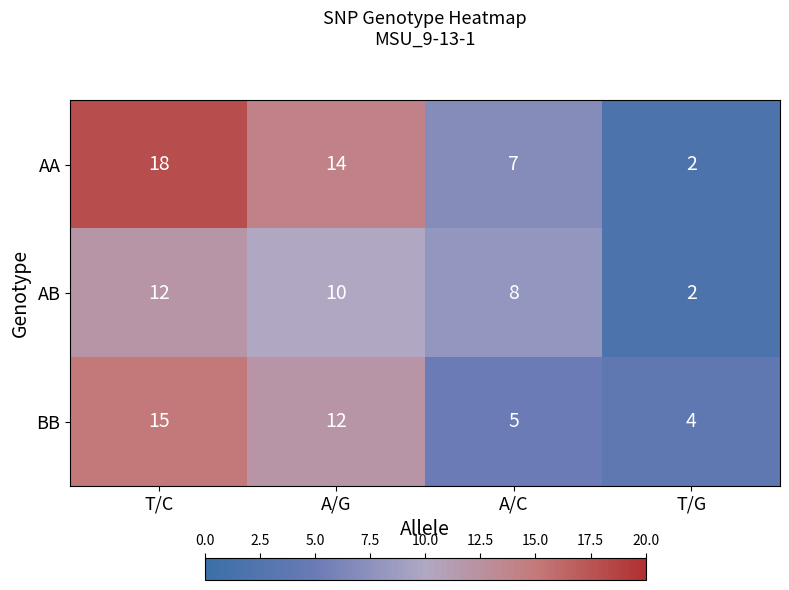

Reading right to left, transcribe all the data shown in this chart.

AA: 2	7	14	18
AB: 2	8	10	12
BB: 4	5	12	15